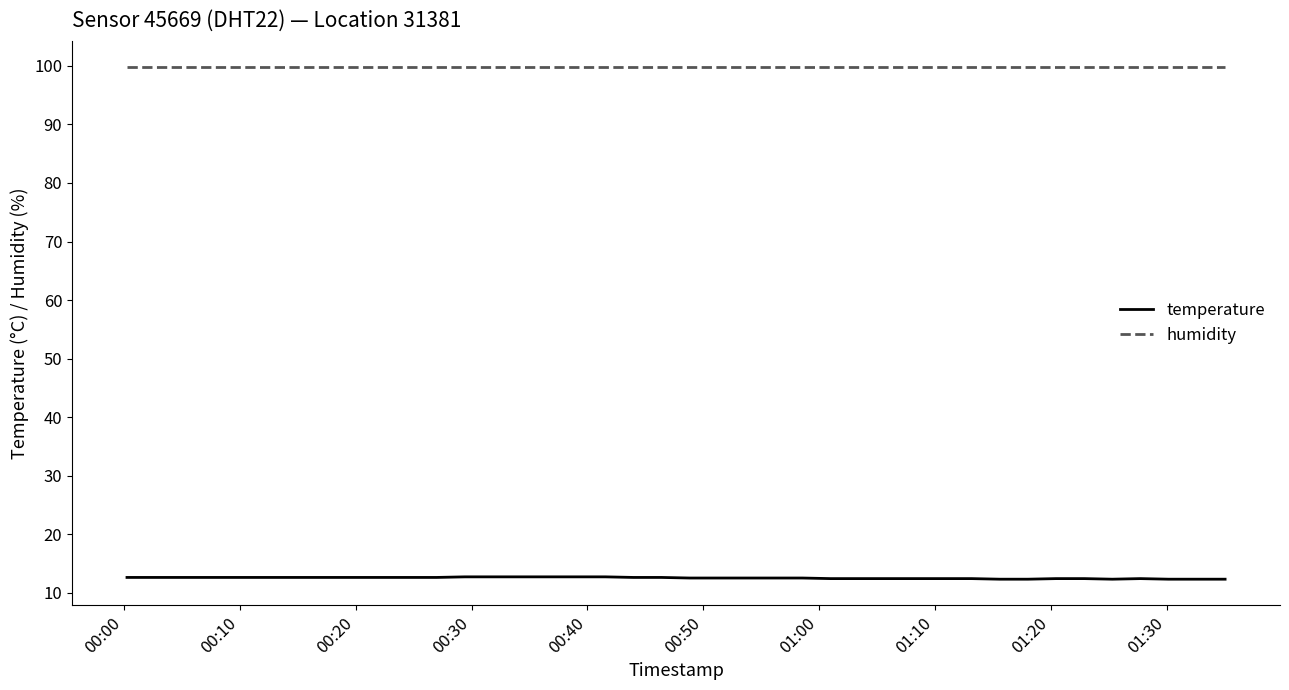

True or false: humidity and temperature cross at least once.

False